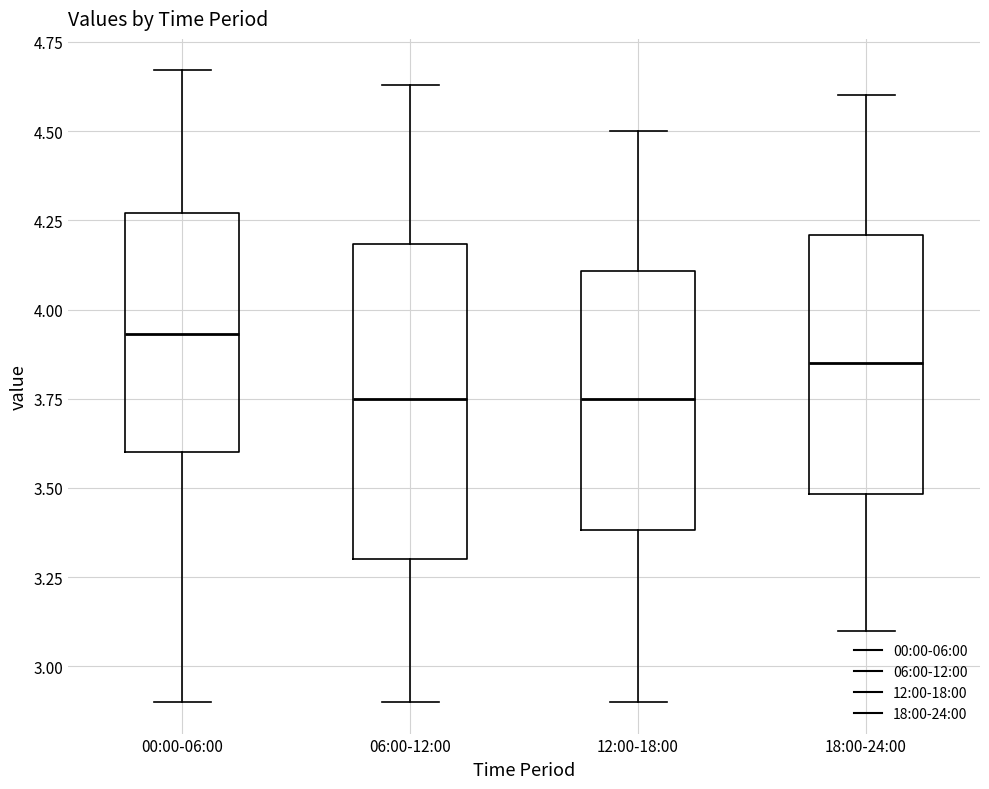

Reading left to right, read every box against the y-axis: the position of its median line, the range the box covers, and the ends of its whiskers. The values are not printed on the chart, so give them approximately, as read against the axis.

00:00-06:00: median 3.95, box 3.60 to 4.25, whiskers 2.90 to 4.65
06:00-12:00: median 3.75, box 3.30 to 4.20, whiskers 2.90 to 4.65
12:00-18:00: median 3.75, box 3.40 to 4.10, whiskers 2.90 to 4.50
18:00-24:00: median 3.85, box 3.50 to 4.20, whiskers 3.10 to 4.60